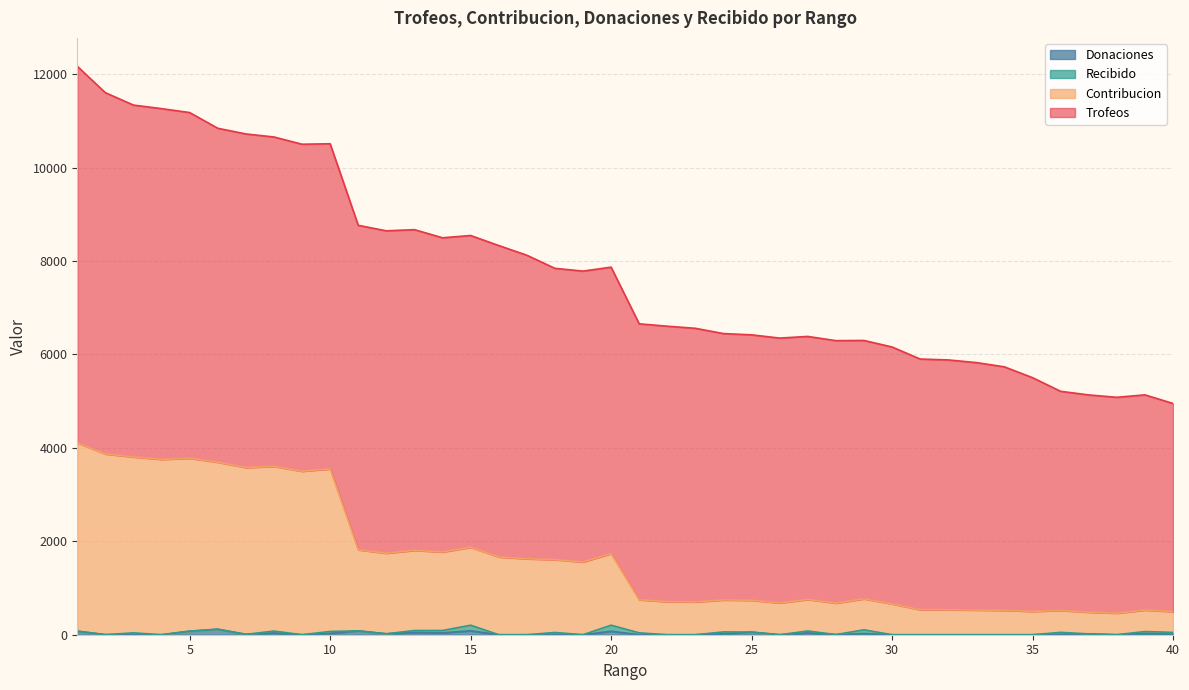

At which label is Contribucion closest to 2284?

15